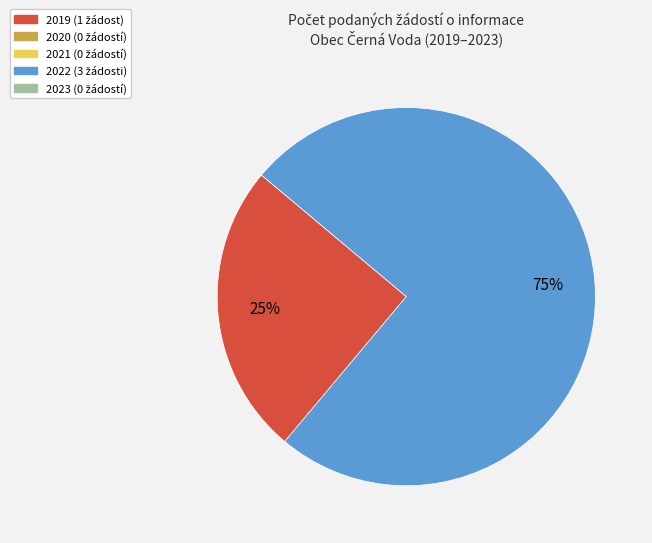

How many segments does this pie chart have?

2